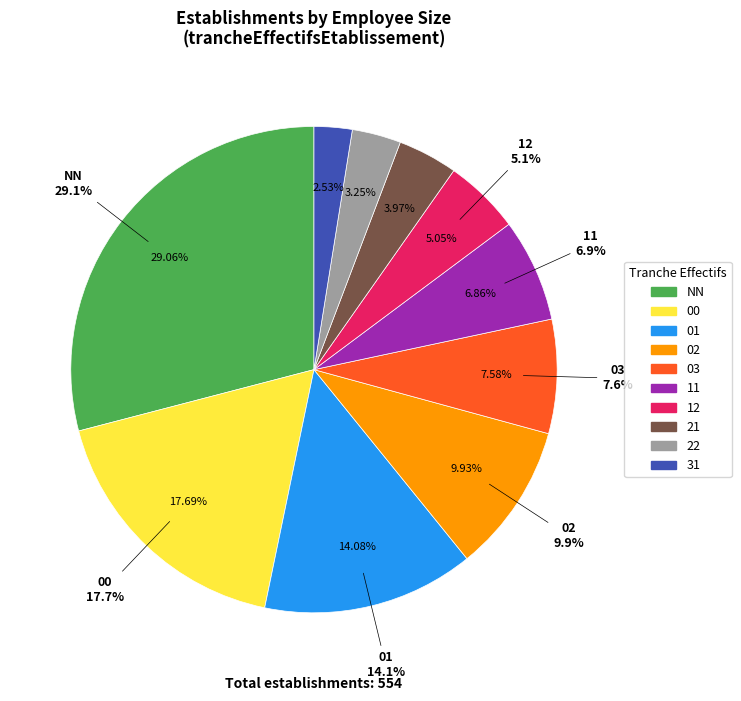

How many slices are in this pie chart?

10